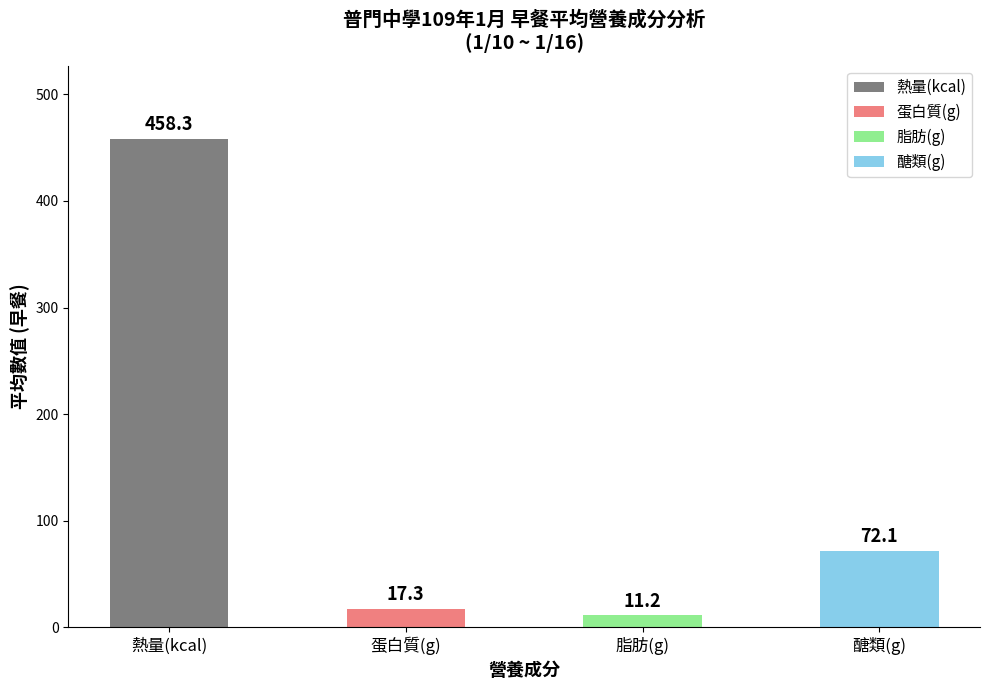

Rank the series by their maximum value, from highest to lowest.

熱量(kcal), 醣類(g), 蛋白質(g), 脂肪(g)